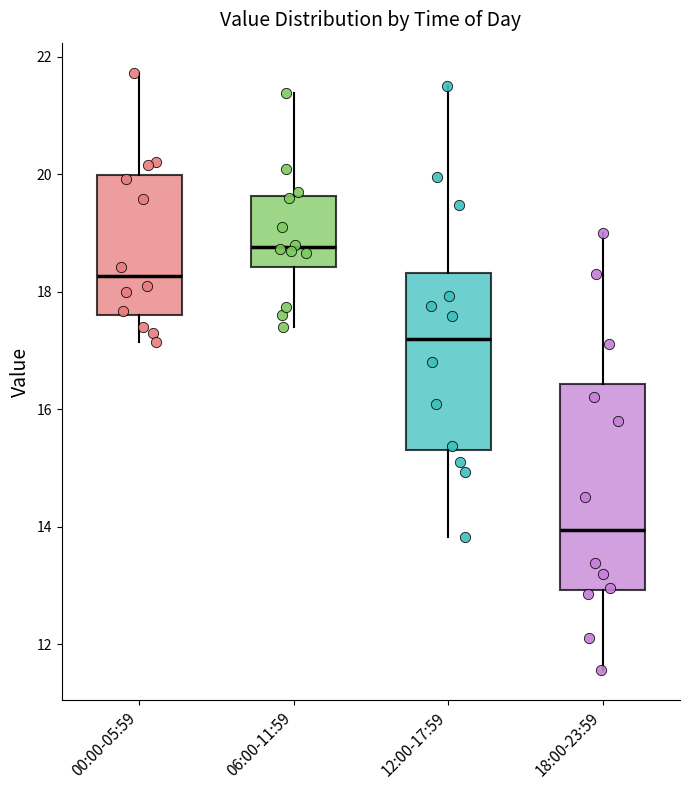

Reading left to right, read every box against the y-axis: the position of its median line, the range the box covers, and the ends of its whiskers. The values are not printed on the chart, so give them approximately, as read against the axis.

00:00-05:59: median 18.2, box 17.6 to 20.0, whiskers 17.2 to 21.8
06:00-11:59: median 18.8, box 18.4 to 19.6, whiskers 17.4 to 21.4
12:00-17:59: median 17.2, box 15.4 to 18.4, whiskers 13.8 to 21.6
18:00-23:59: median 14.0, box 13.0 to 16.4, whiskers 11.6 to 19.0